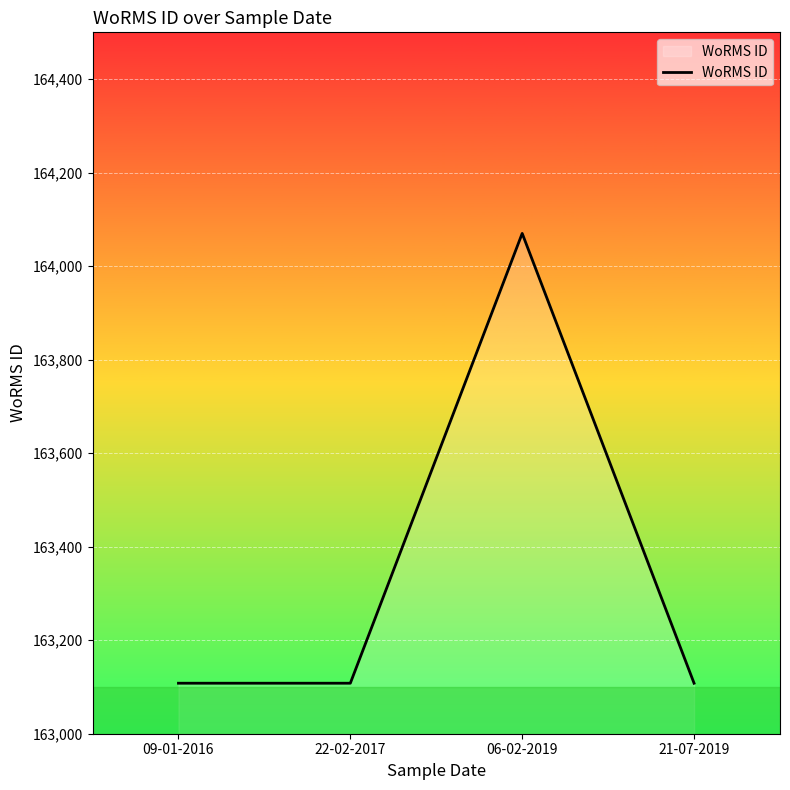

Reading left to right, what are all the values shown in this chart?

09-01-2016=163108	22-02-2017=163108	06-02-2019=164070	21-07-2019=163108